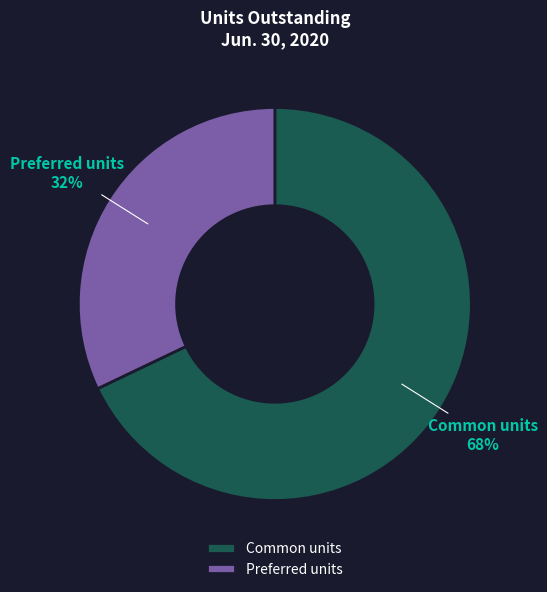

Which slice is the smallest?

Preferred units